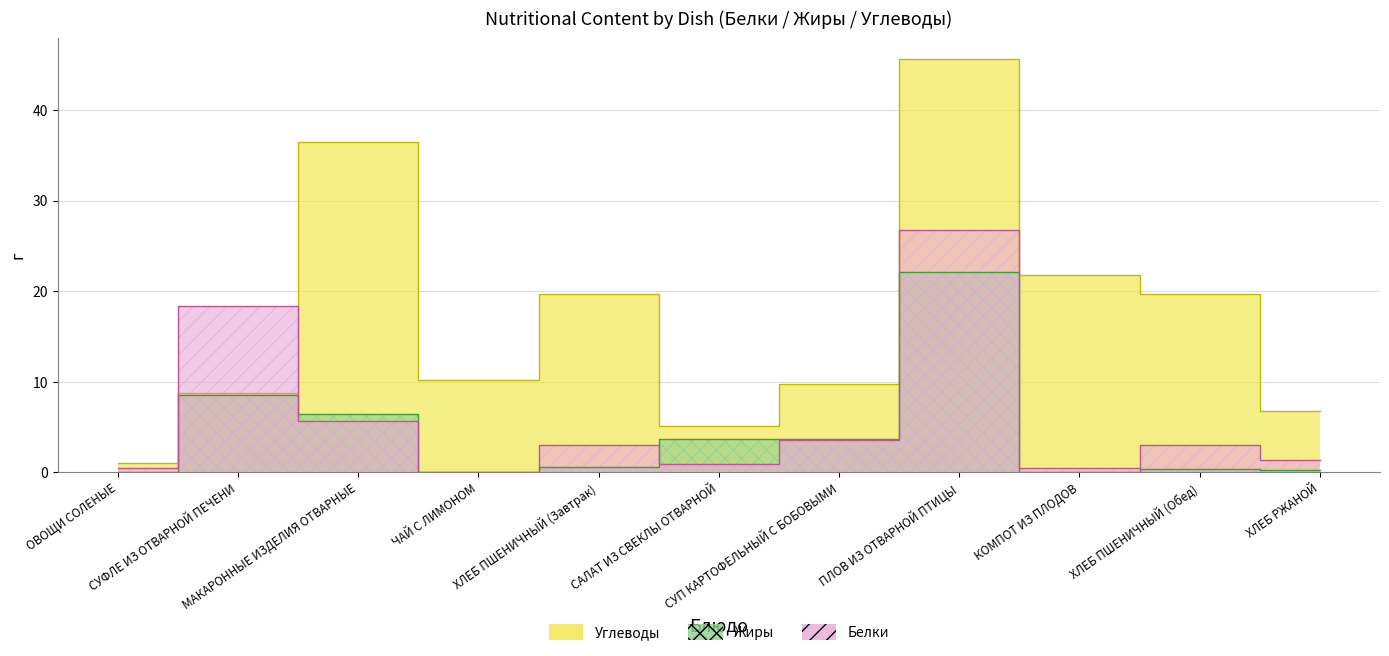

True or false: Жиры and Белки intersect in this chart.

True